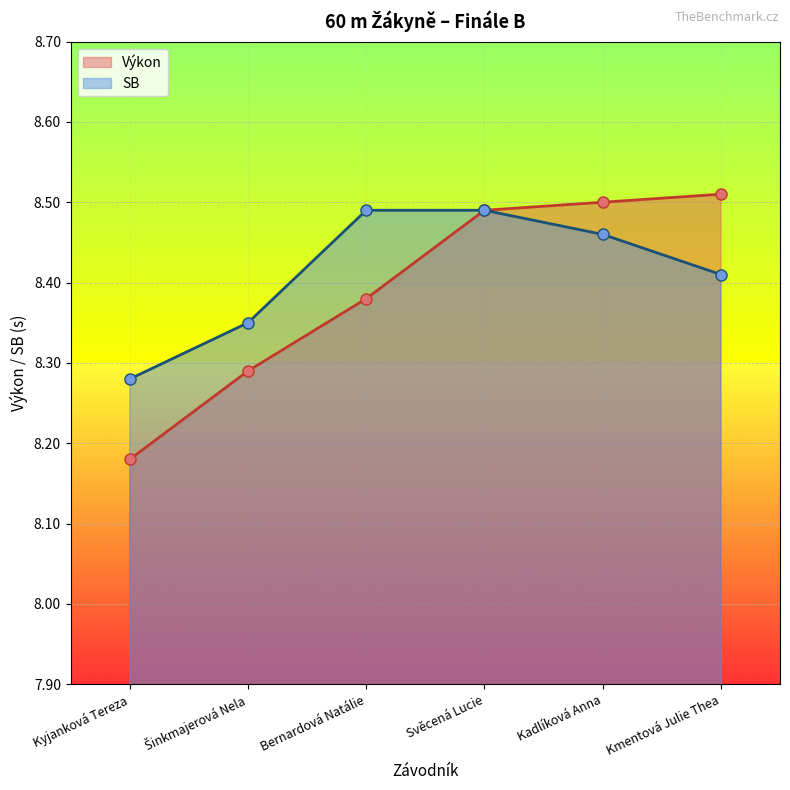

Where is SB nearest to the value 8?

Kyjanková Tereza